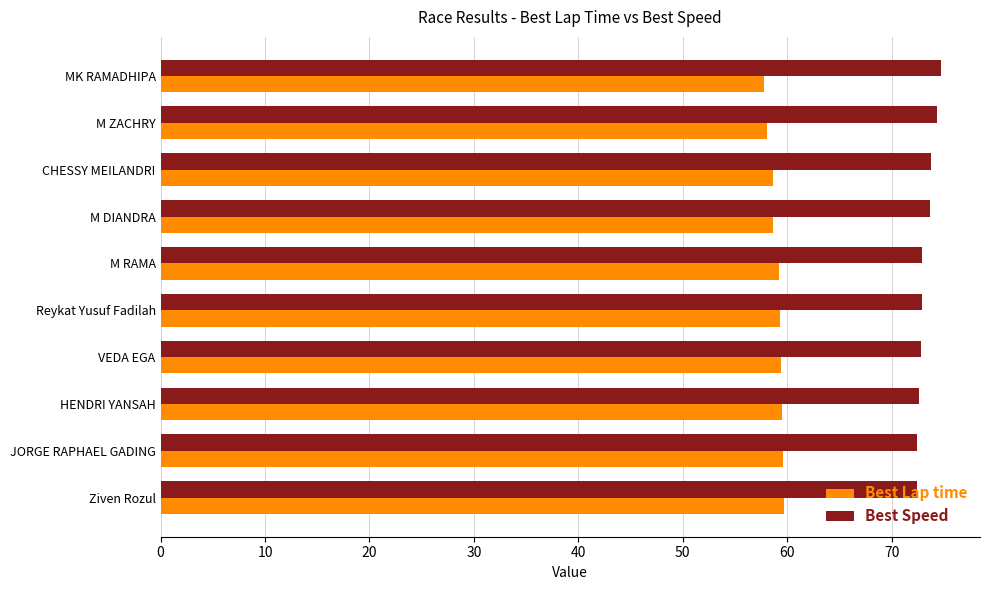

What is the difference between the highest and lowest values at MK RAMADHIPA?

16.9